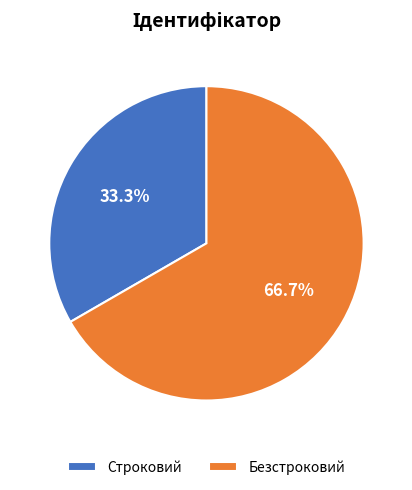

The Строковий slice represents 41% of the pie. True or false?

False